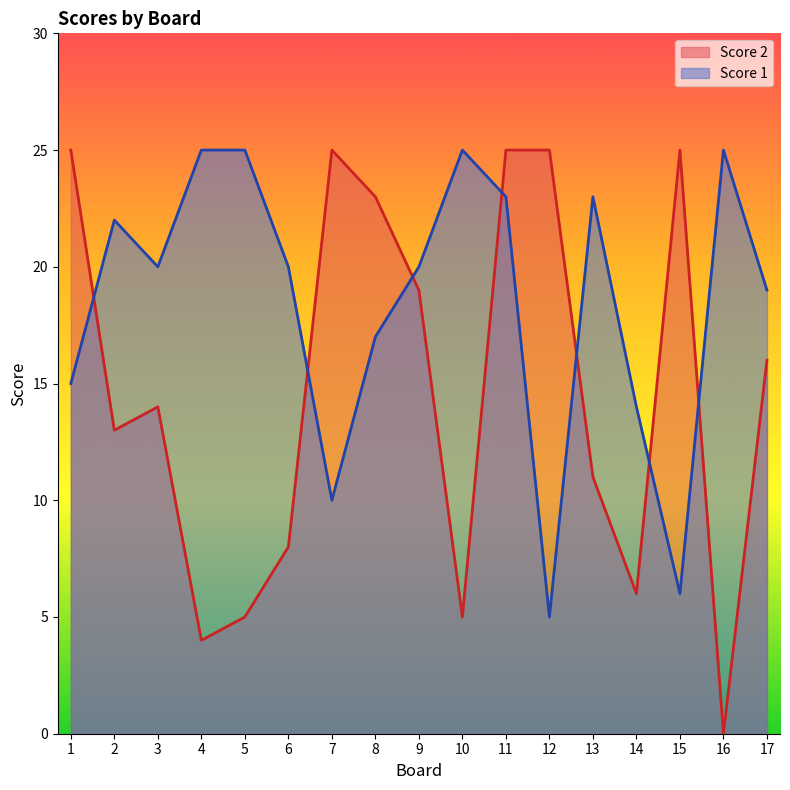

True or false: Score 1 has a value of 17 at 8.

True